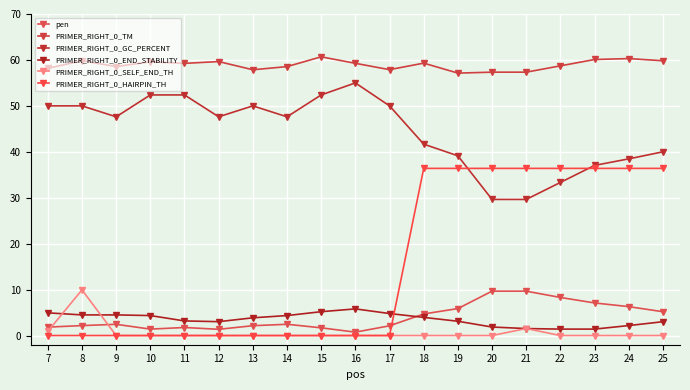

What is the average value of the PRIMER_RIGHT_0_HAIRPIN_TH series?

15.3